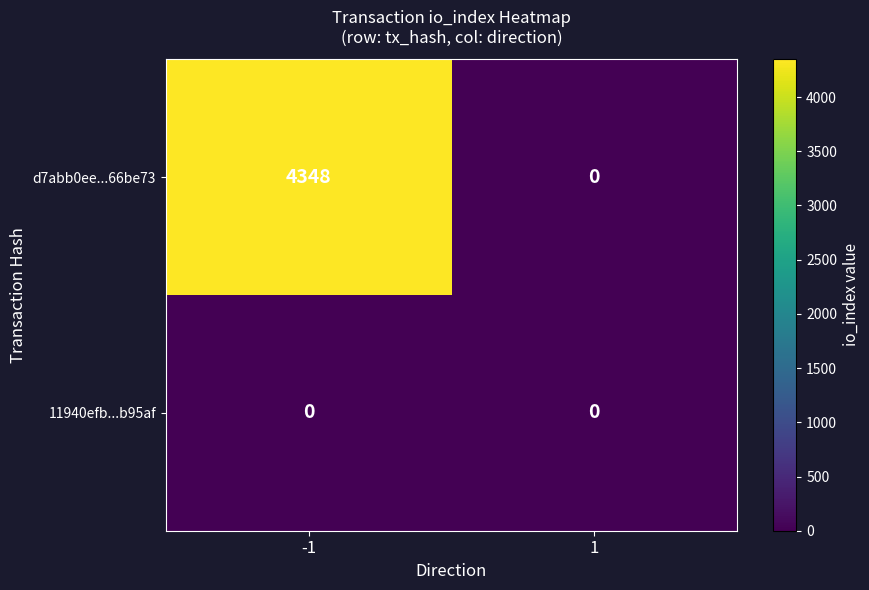

What is the difference between the highest and lowest values at -1?

4348